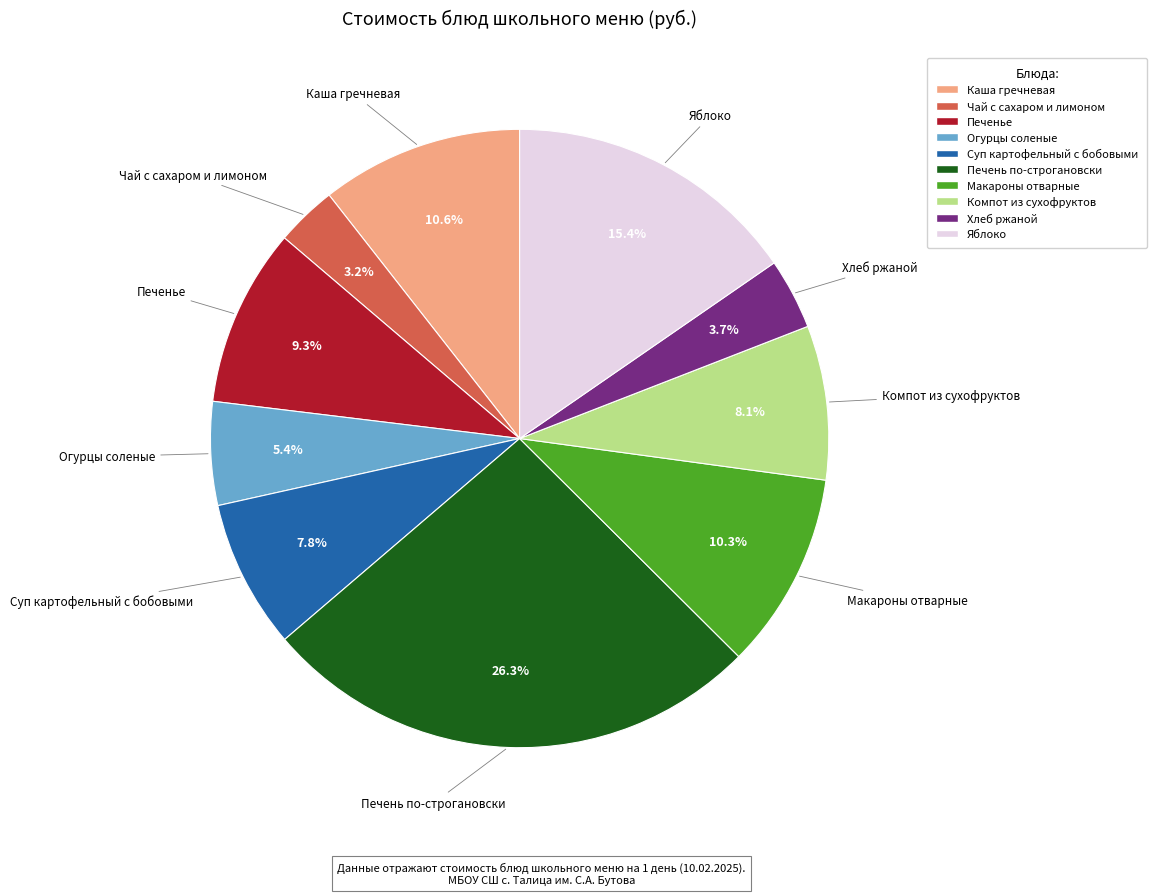

To the nearest percent, what portion does Компот из сухофруктов represent?

8%